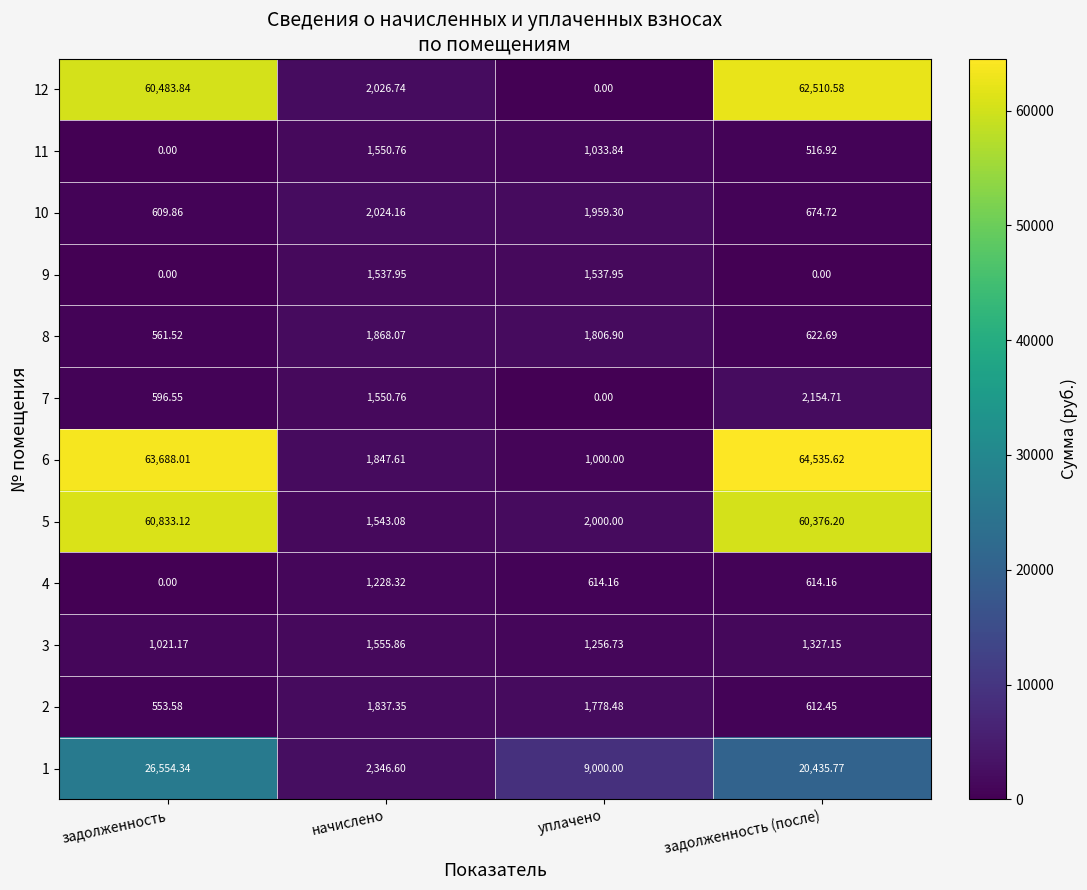

Between задолженность and уплачено, which series saw the biggest shift?

6